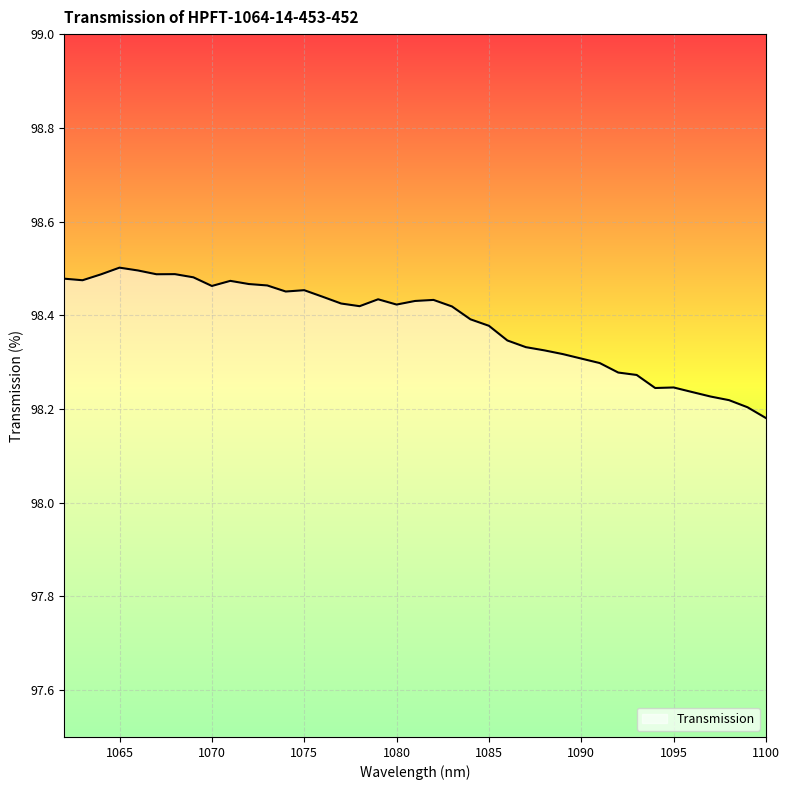

How many lines are shown in the chart?

1